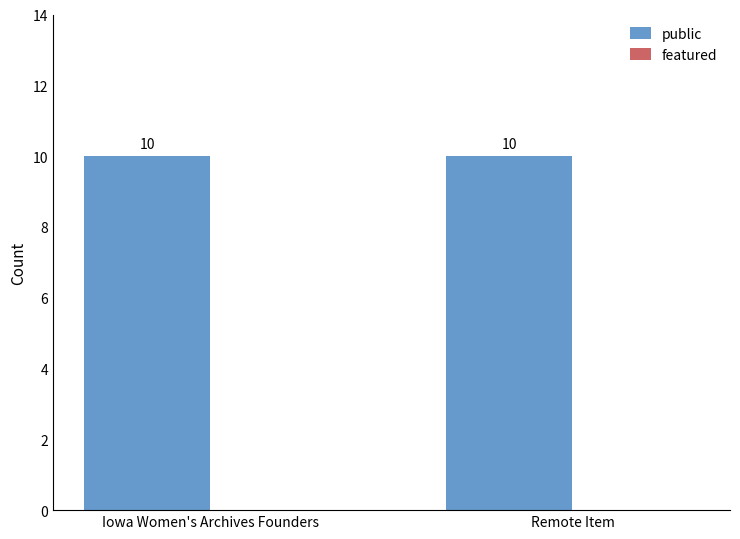

Which series has the widest spread of values?

public